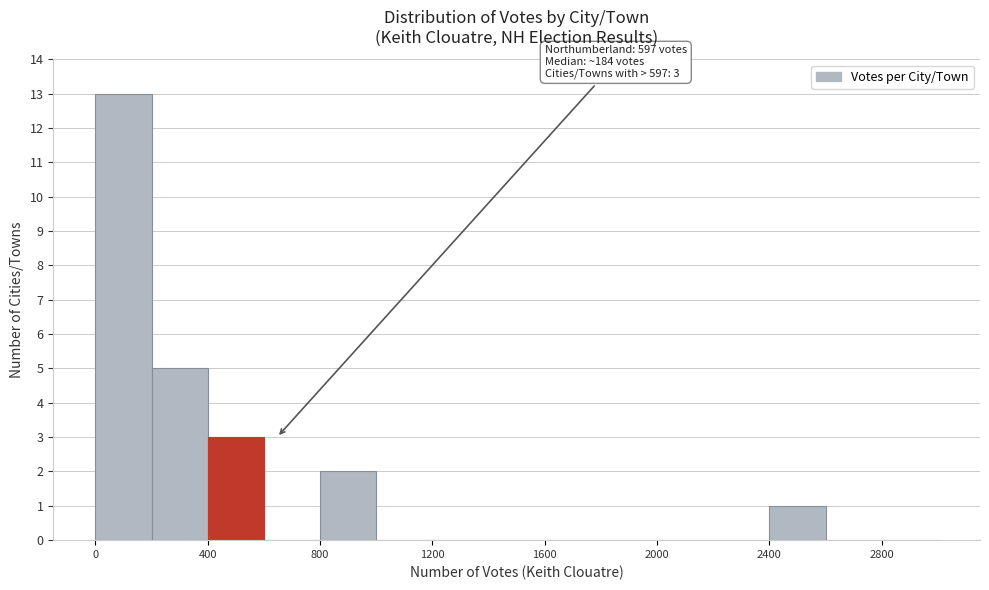

Over which range of the x-axis is the bar tallest?

0 to 200